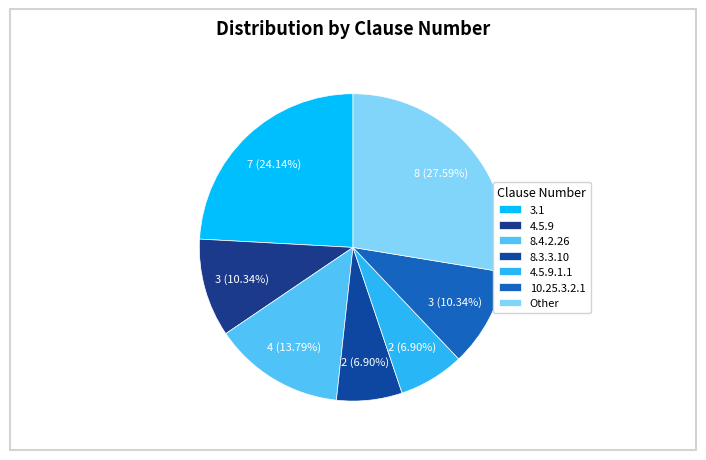

To the nearest percent, what percentage of the pie is Other?

28%